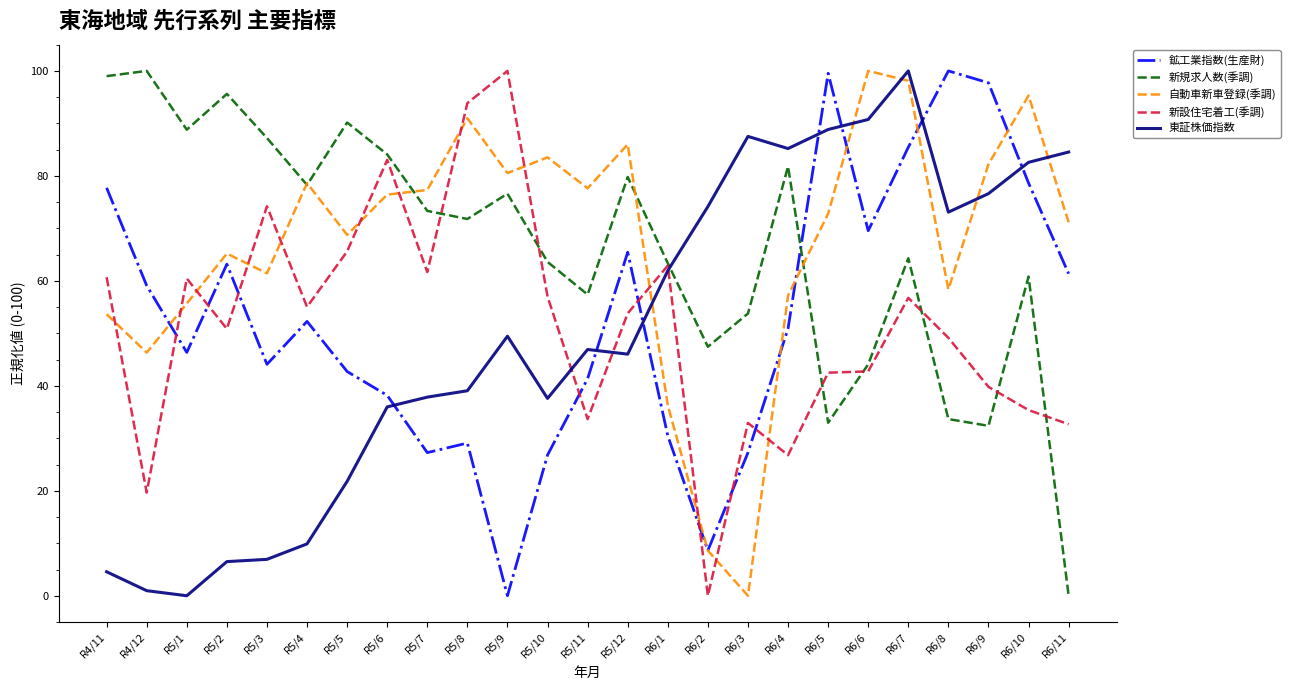

At which label is 鉱工業指数(生産財) closest to 50?

R6/4